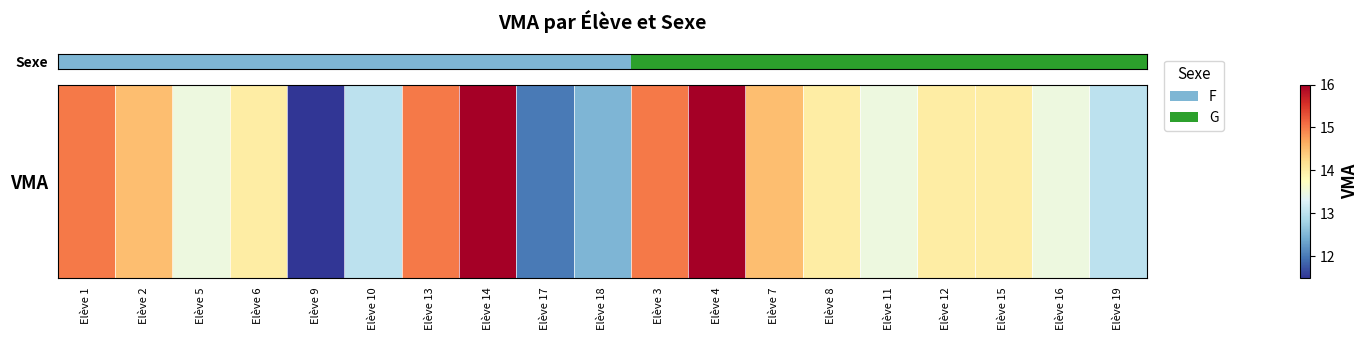

Where does the data first go above 14?

Elève 1